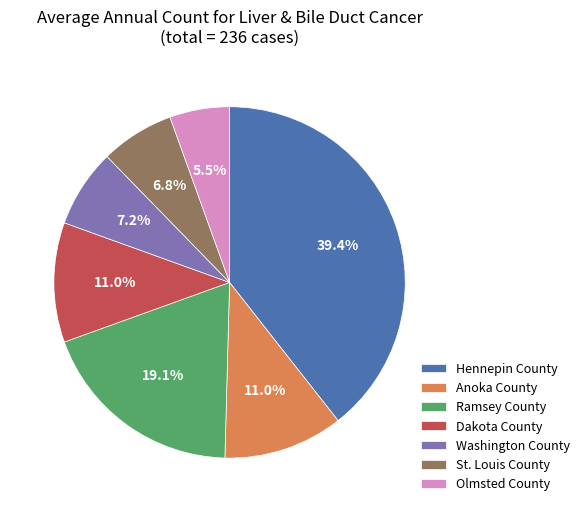

Is it true that Washington County is 1% of the pie?

False